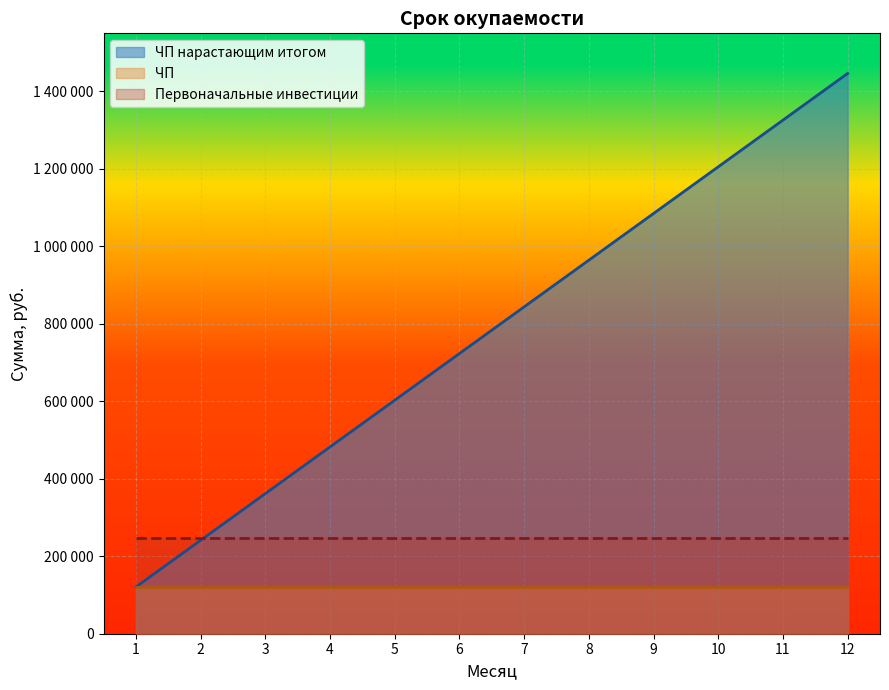

Which series has the widest spread of values?

ЧП нарастающим итогом